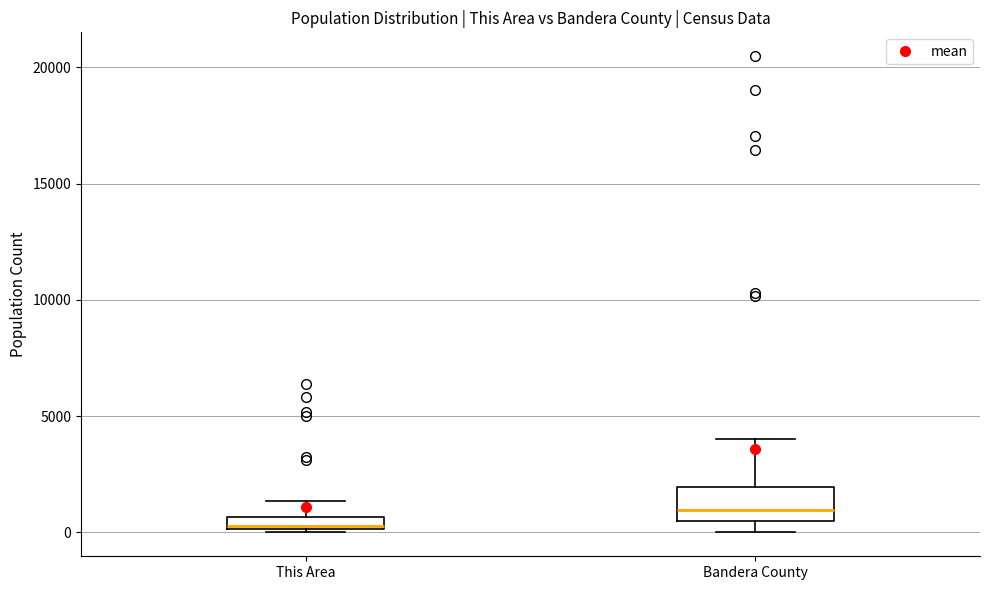

Which box's median line is the lowest?

This Area